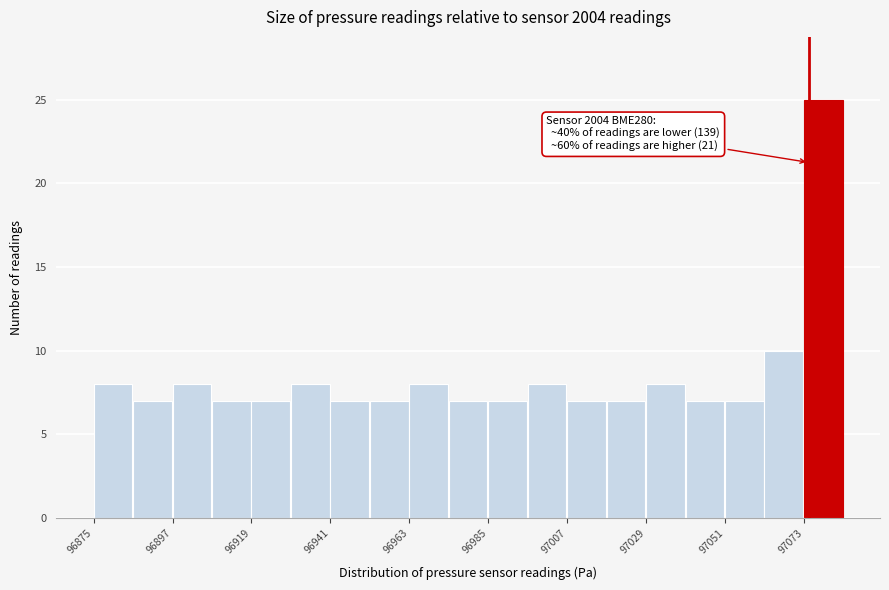

Around what value on the x-axis is the tallest bar? Give the approximate position of its centre, as read against the axis.

97080